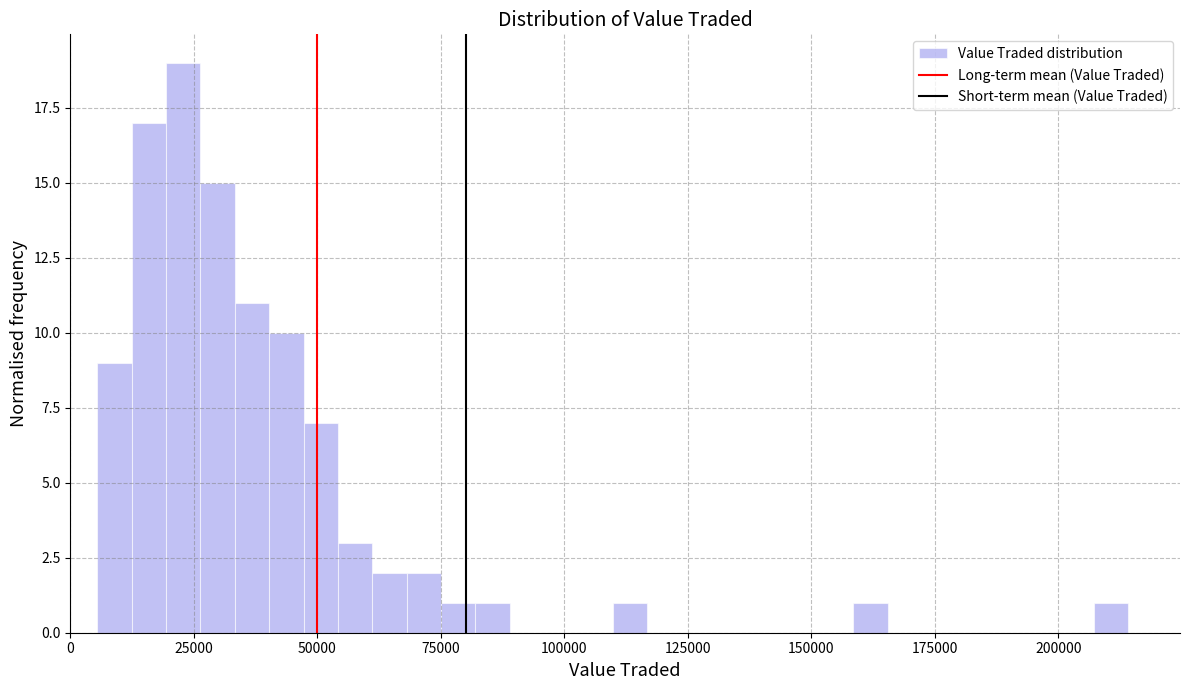

Around what value on the x-axis is the tallest bar? Give the approximate position of its centre, as read against the axis.

25000